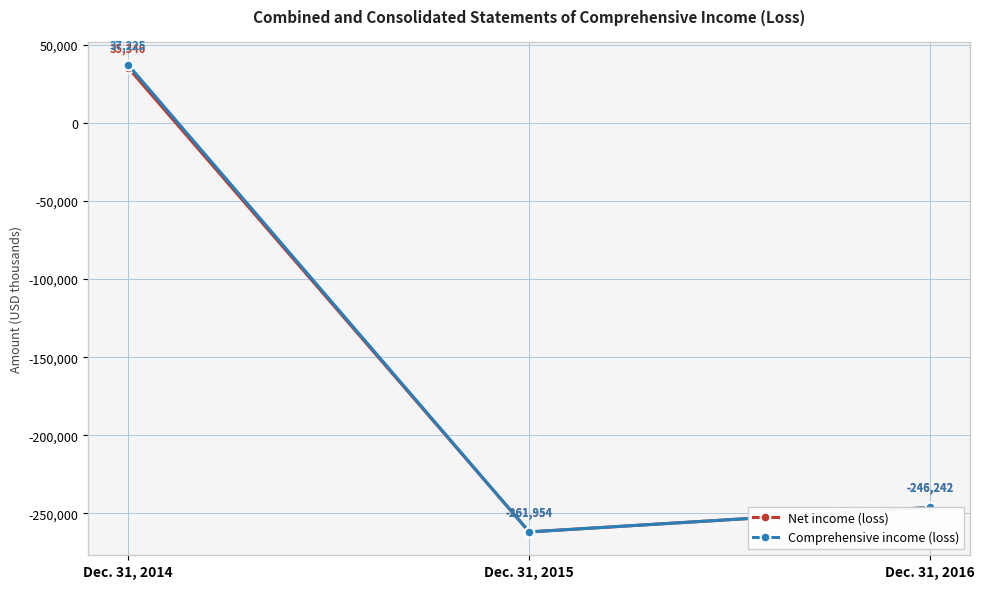

Is the value of Net income (loss) at Dec. 31, 2014 greater than the value of Comprehensive income (loss) at Dec. 31, 2016?

Yes